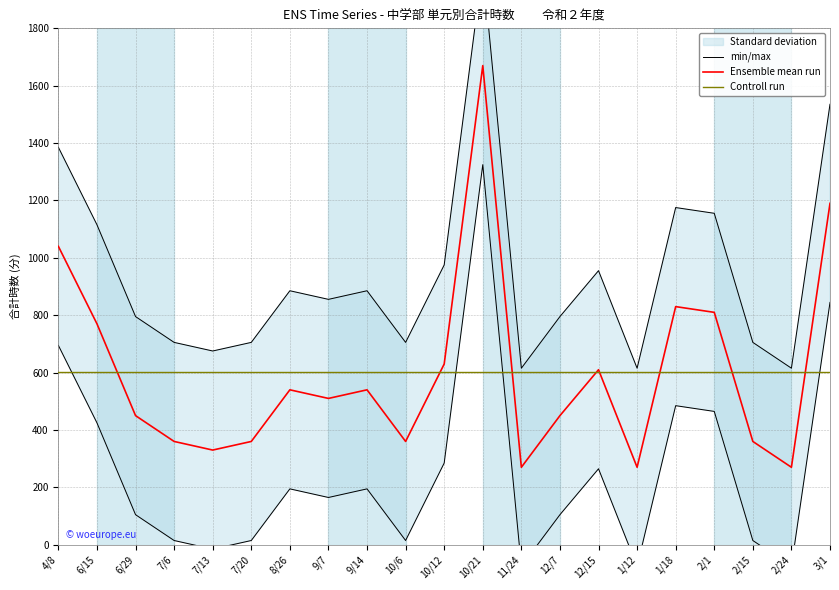

The Controll run series shows 601.0 at 11/24. True or false?

True